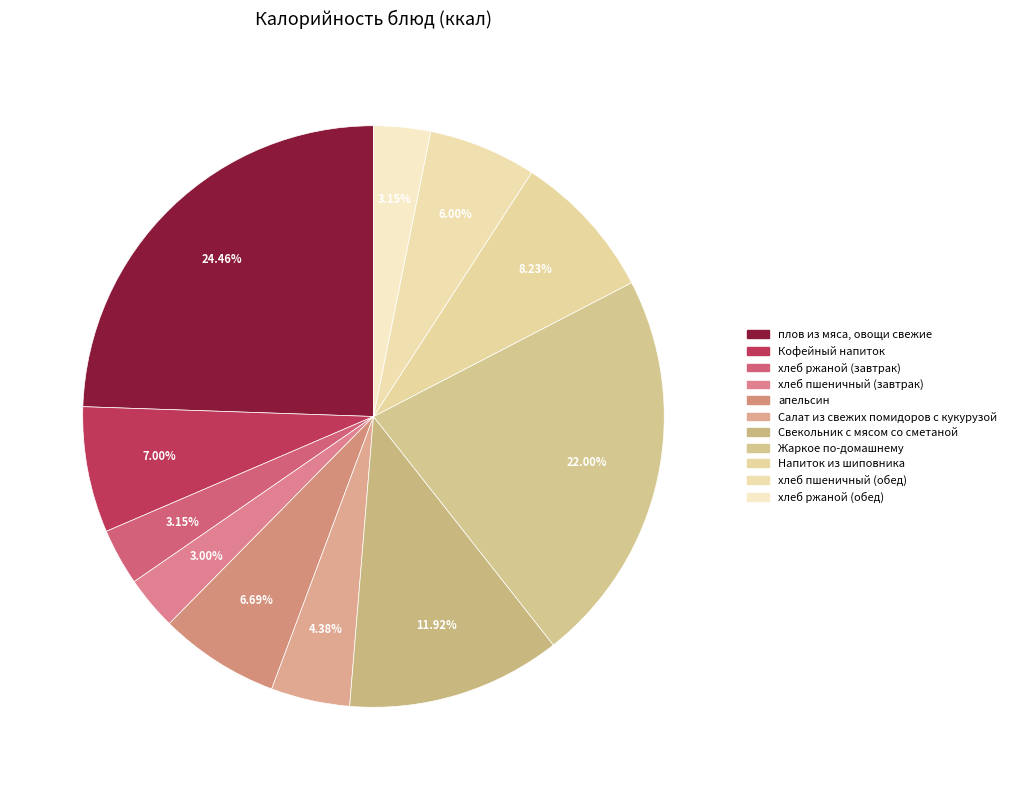

How many segments does this pie chart have?

11